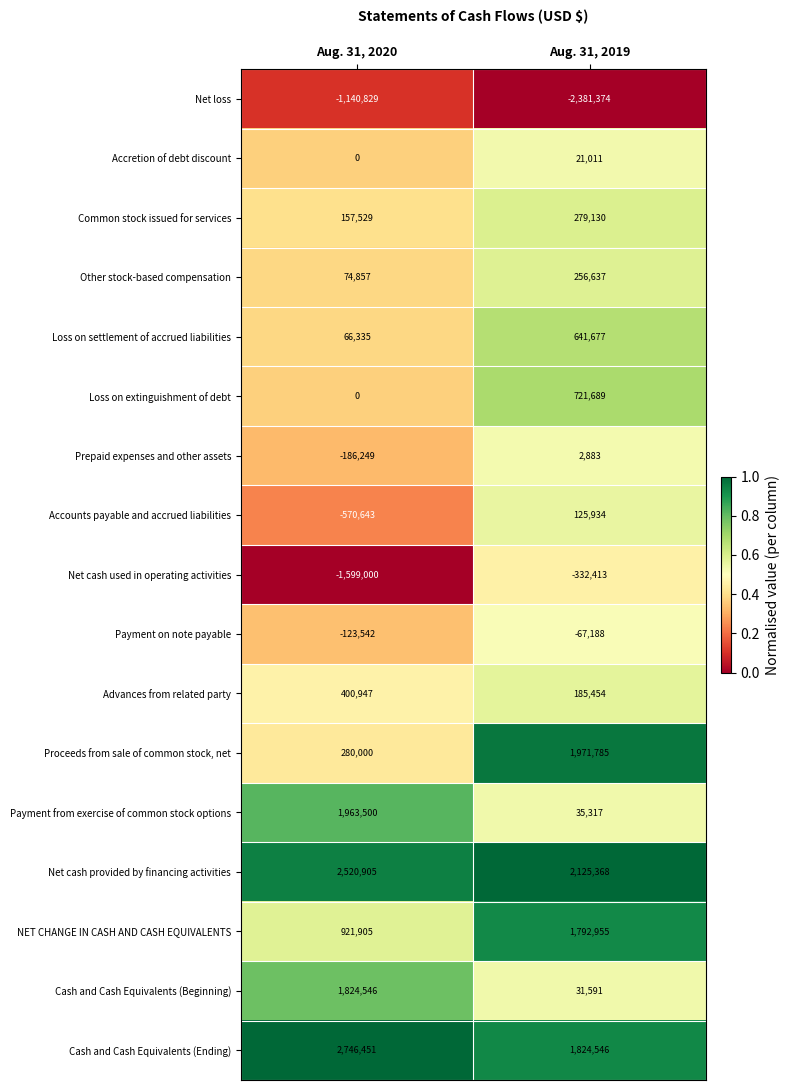

What is the spread (max minus min) of values at Aug. 31, 2020?

4345451